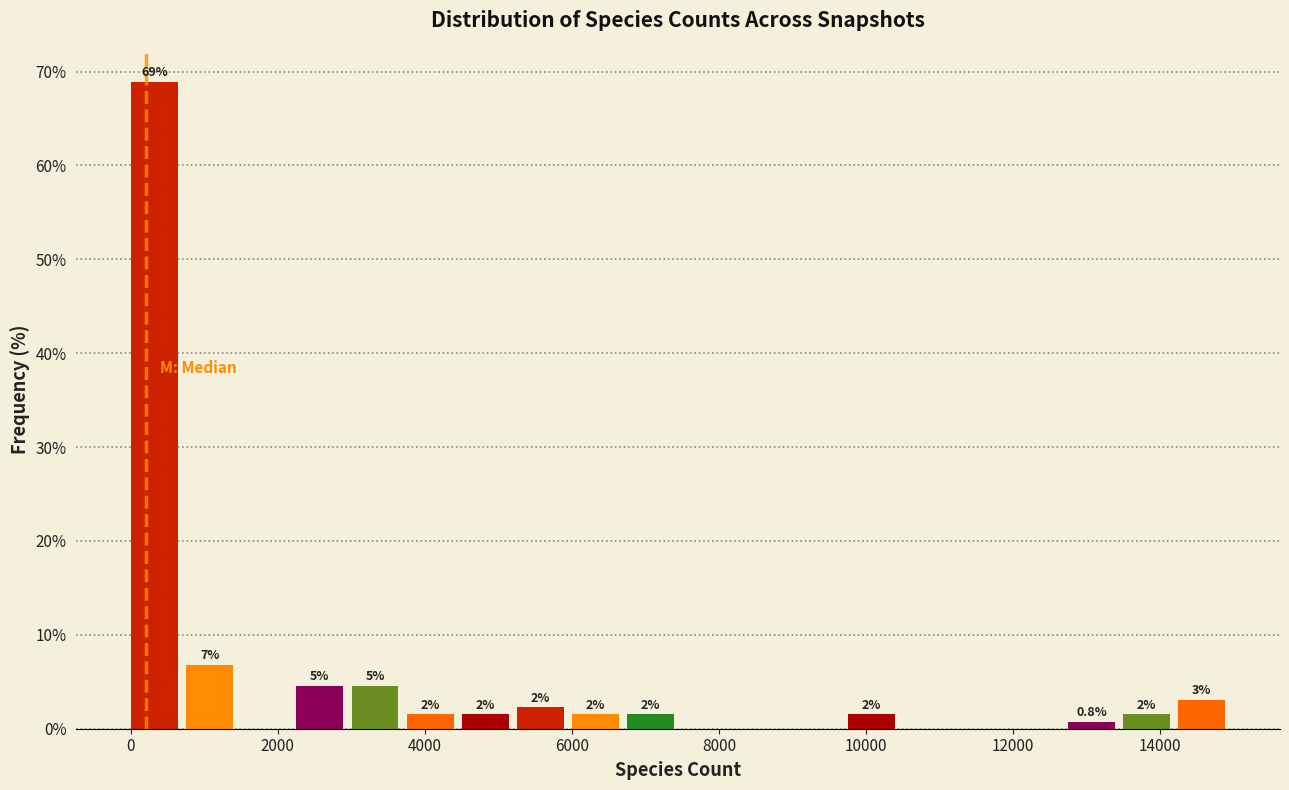

Around what value on the x-axis is the tallest bar? Give the approximate position of its centre, as read against the axis.

400